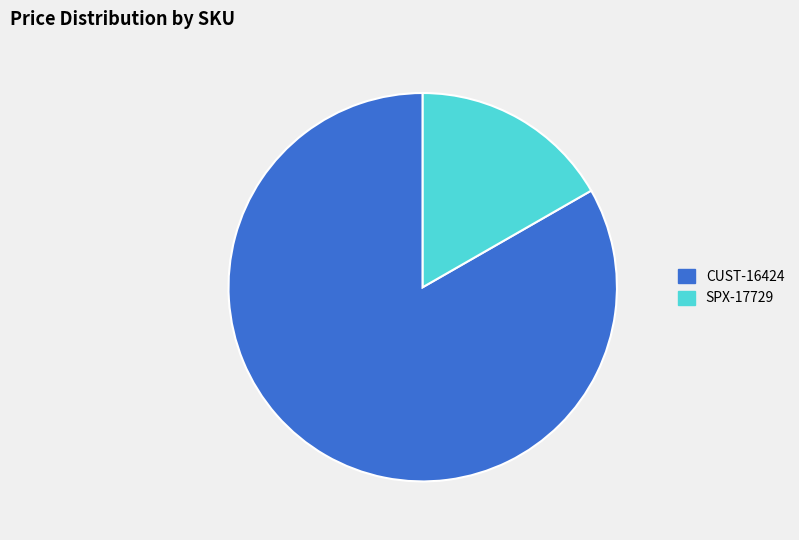

How many segments does this pie chart have?

2